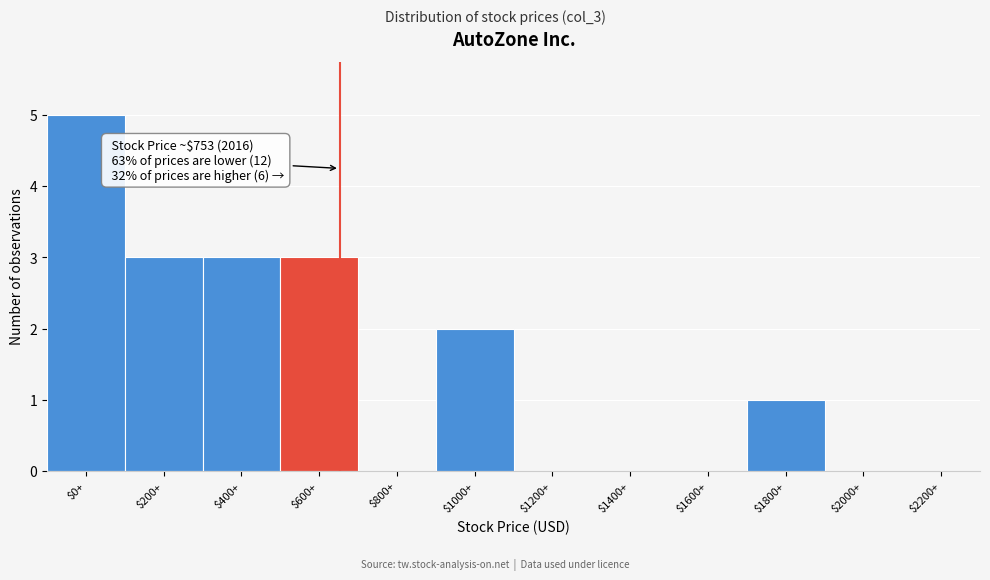

What is the sum of all values?

17